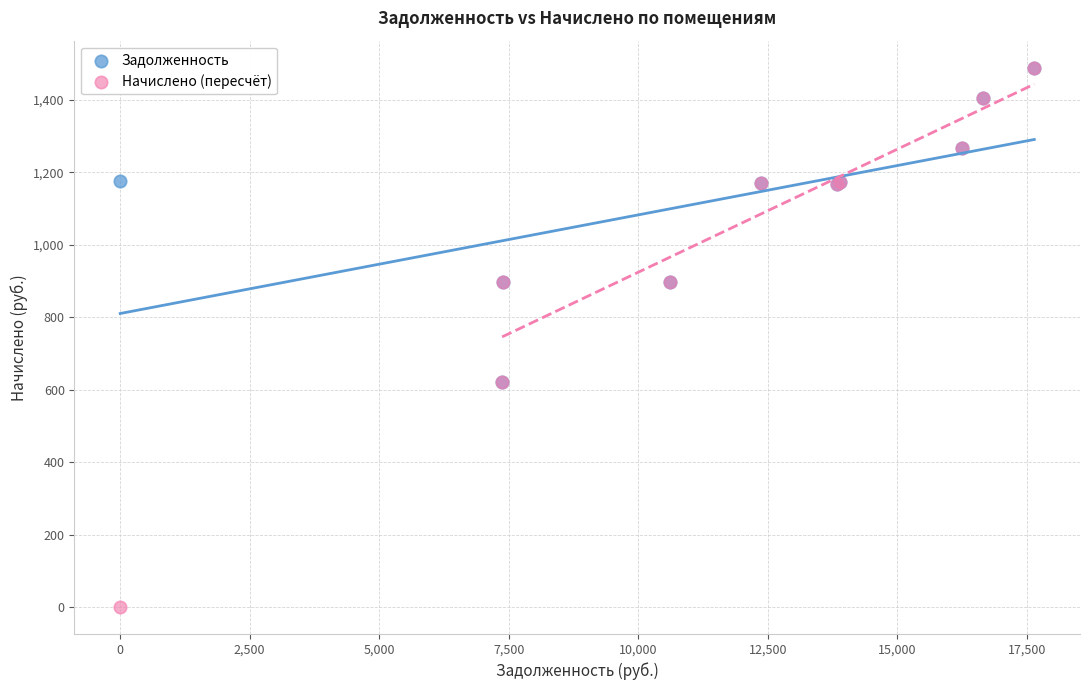

Which series reaches the minimum Y coordinate?

Начислено (пересчёт)